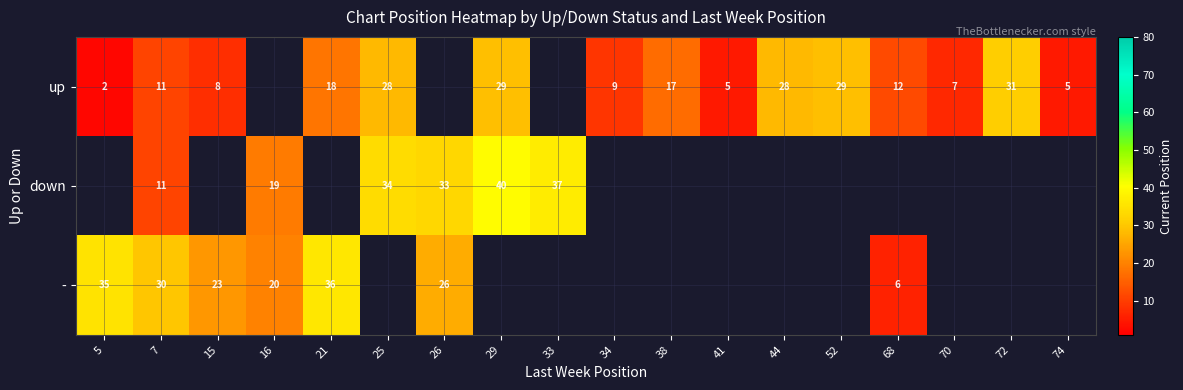

Between 68 and 34, which is larger?

68